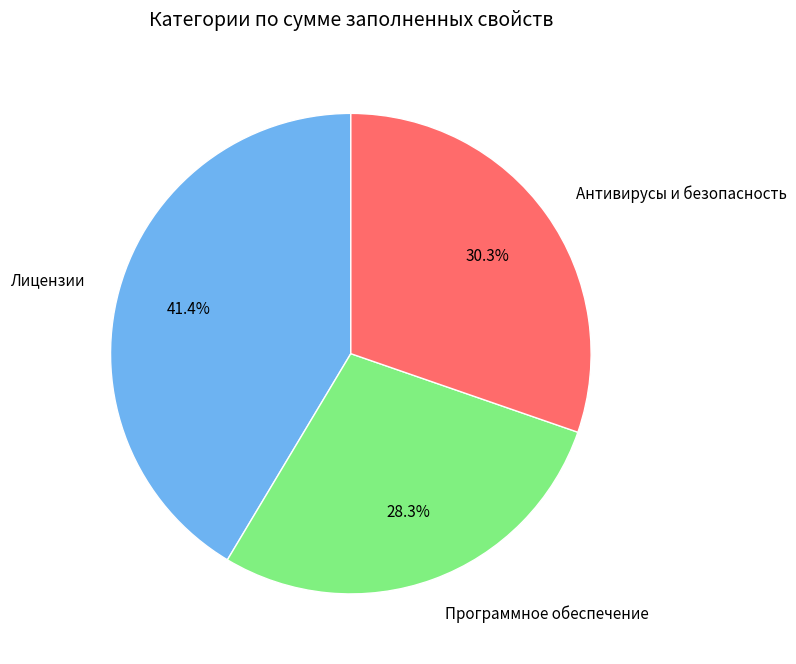

Between Программное обеспечение and Антивирусы и безопасность, which is larger?

Антивирусы и безопасность